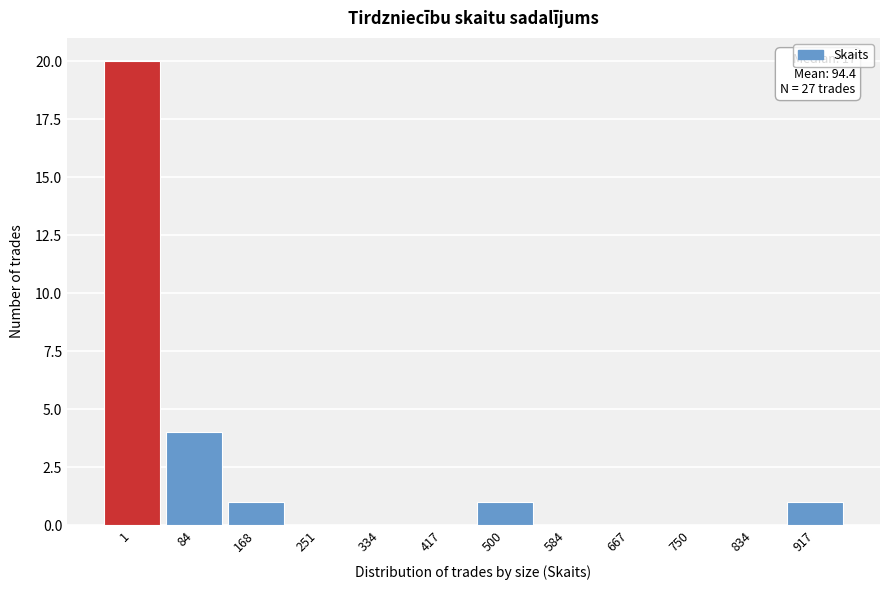

Reading left to right, transcribe all the data shown in this chart.

1=20	84=4	168=1	251=0	334=0	417=0	500=1	584=0	667=0	750=0	834=0	917=1